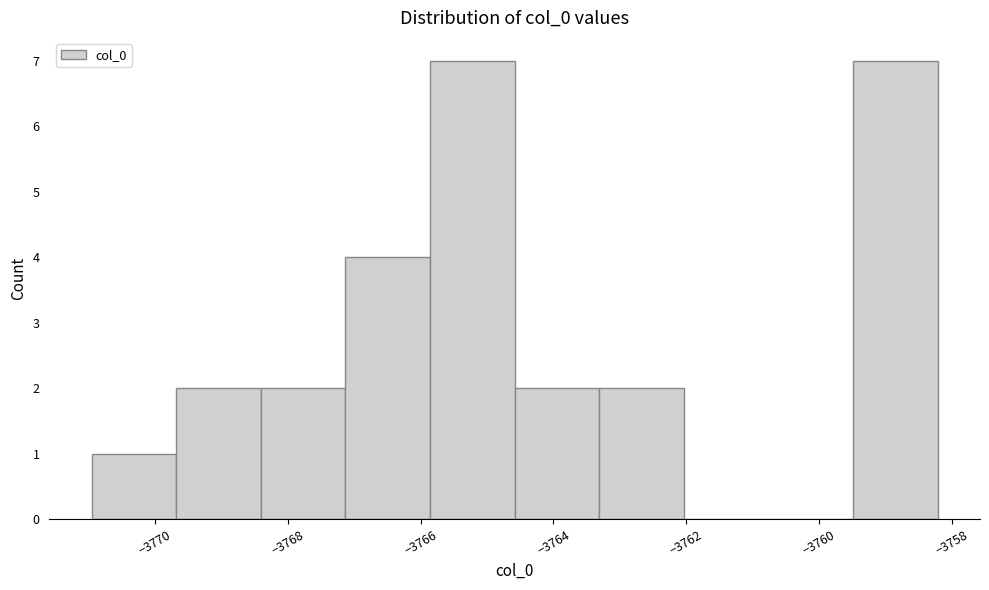

Reading left to right, list every bar in this chart as the range it spans on the x-axis followed by its height. Neither the bar edges nor the heights are printed on the chart, so give them approximately, as read against the axes.

-3771.0 to -3769.6: 1
-3769.6 to -3768.4: 2
-3768.4 to -3767.2: 2
-3767.2 to -3765.8: 4
-3765.8 to -3764.6: 7
-3764.6 to -3763.4: 2
-3763.4 to -3762.0: 2
-3762.0 to -3760.8: 0
-3760.8 to -3759.4: 0
-3759.4 to -3758.2: 7